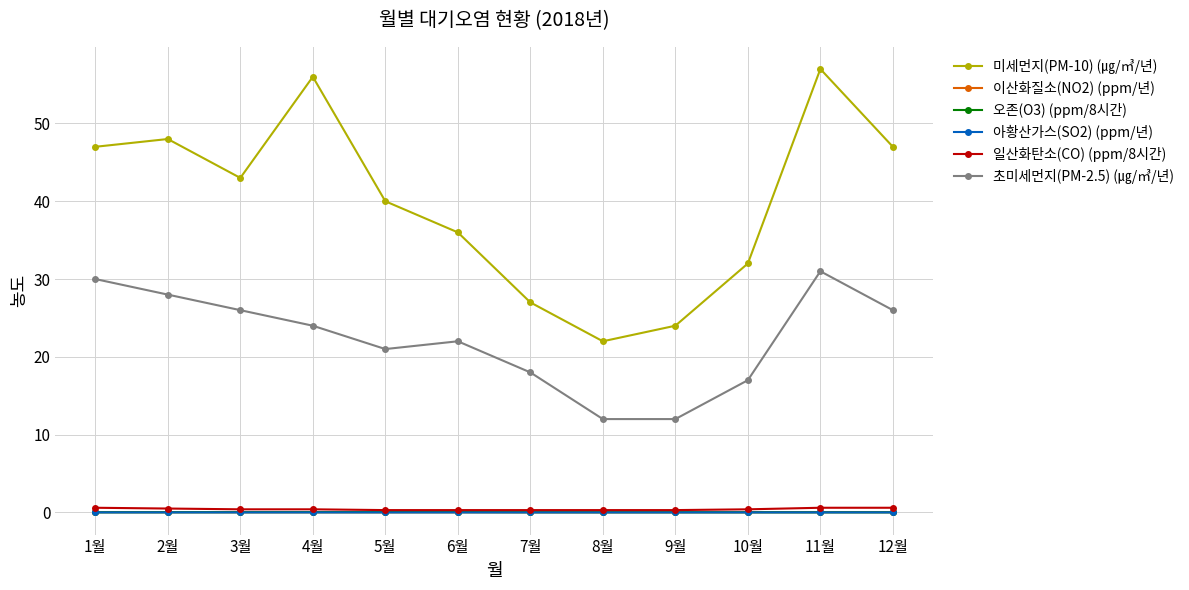

The 미세먼지(PM-10) (㎍/㎥/년) series shows 77.5 at 1월. True or false?

False